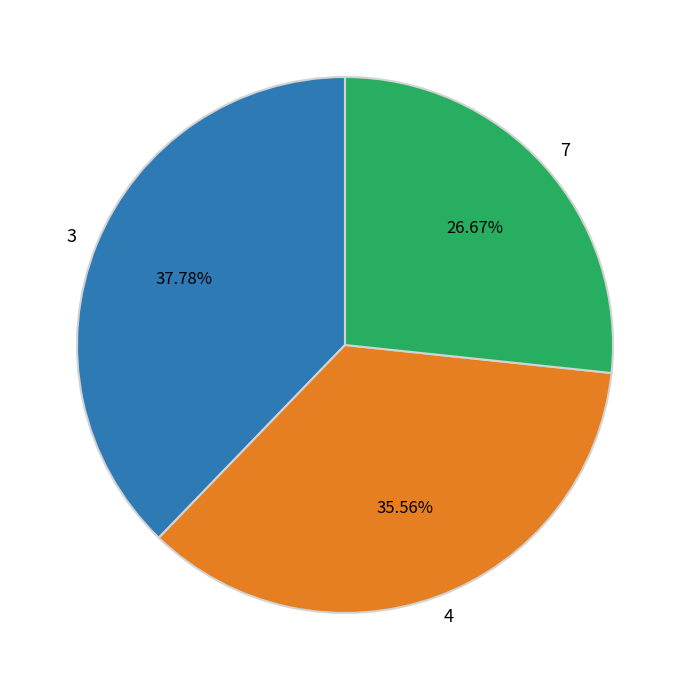

Rank the categories by value from highest to lowest.

3, 4, 7